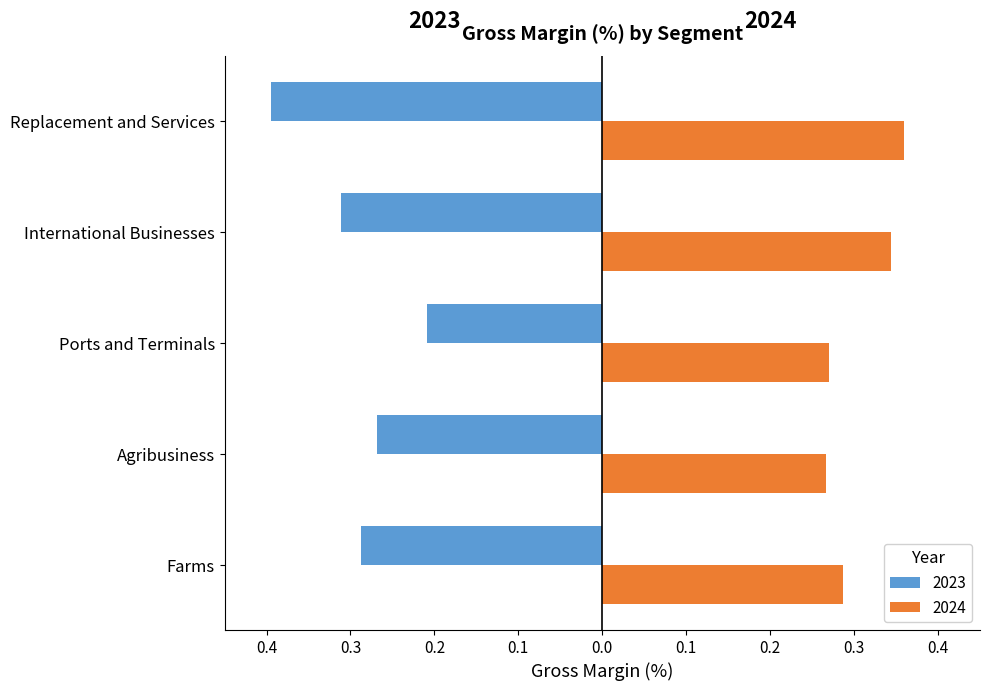

What is the label of the 2nd bar from the left?

Agribusiness